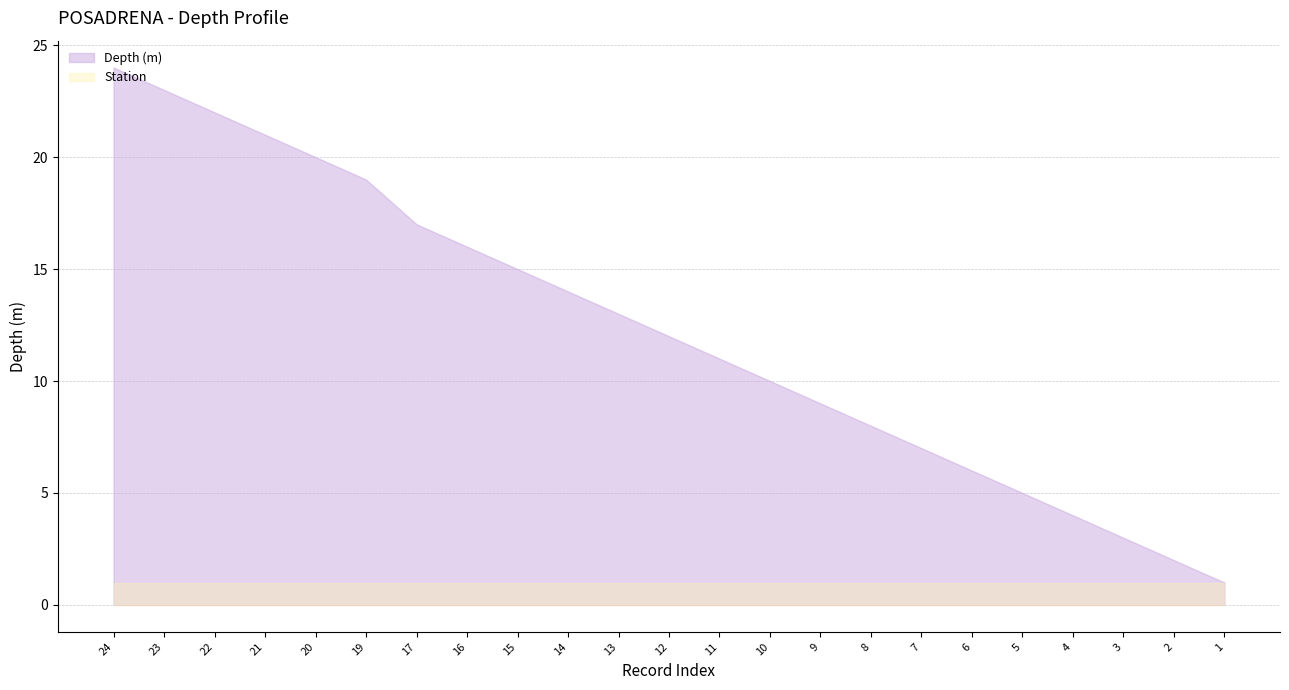

True or false: Depth (m) has more than 0 interior local peaks.

False